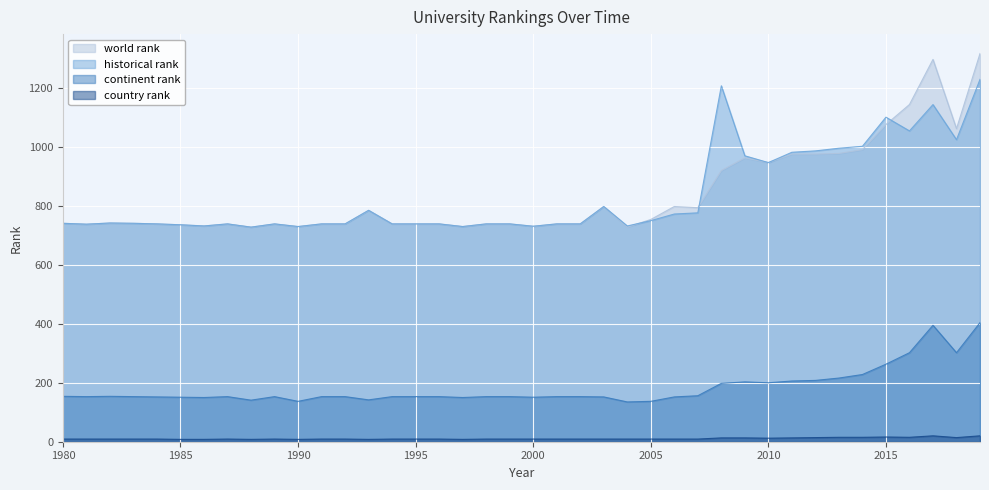

At 1998, list the series in order from largest to smallest.

world rank, historical rank, continent rank, country rank